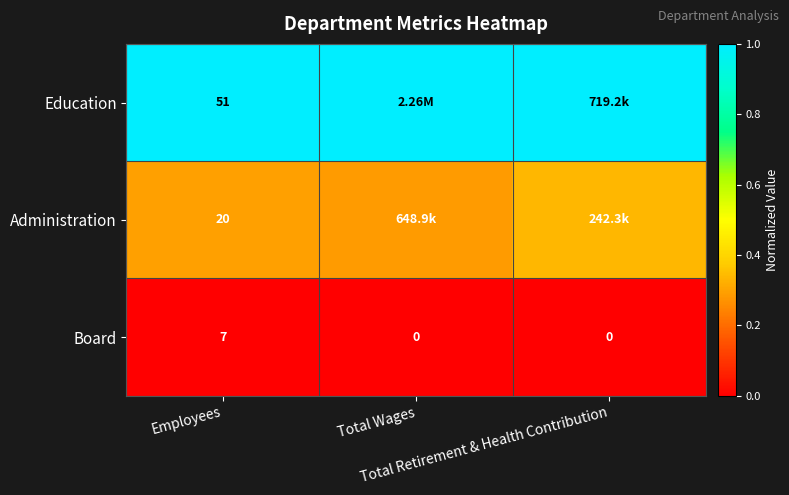

Which category has the lowest value across all series?

Employees